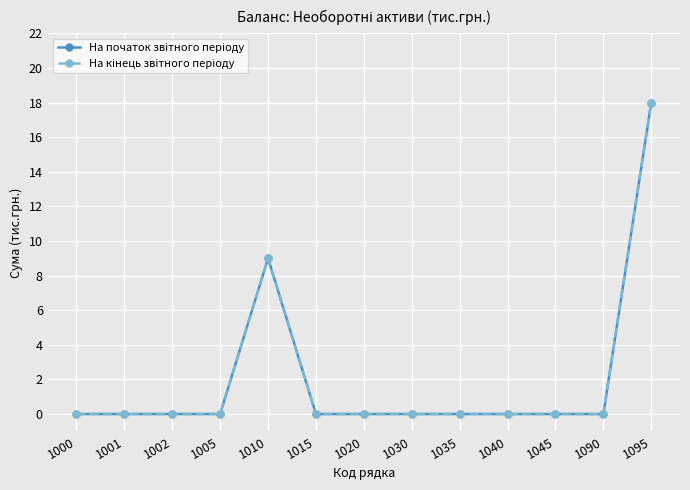

Is this an area chart (filled region under the line)?

No